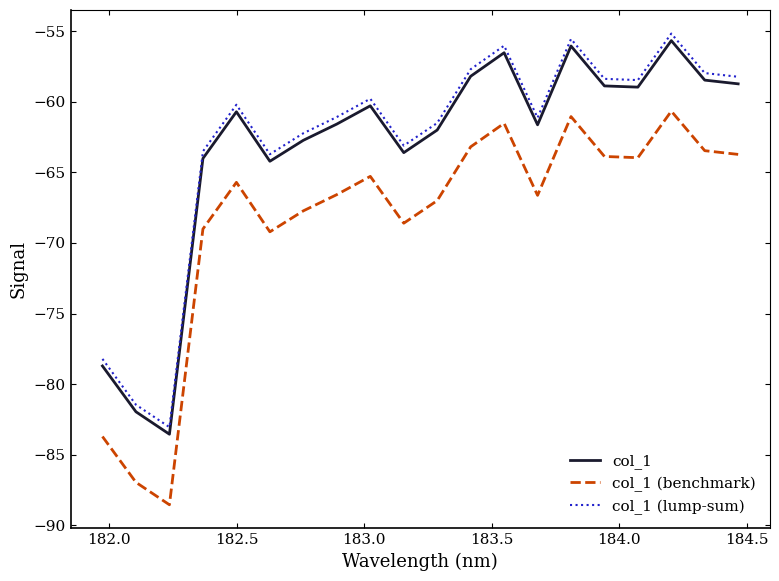

How many lines are shown in the chart?

3